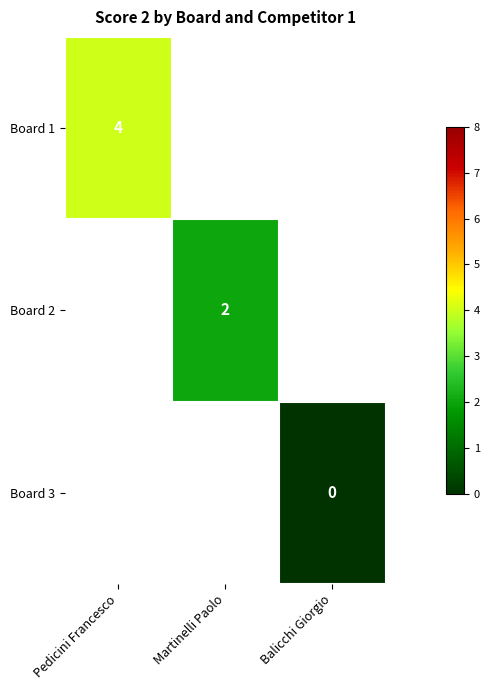

Count the number of categories in the chart.

3